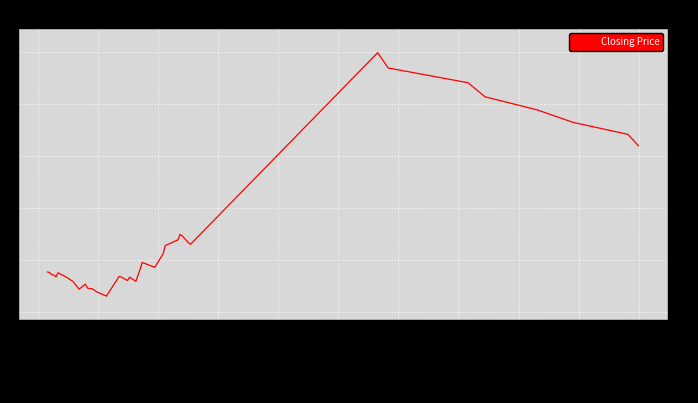

What is the difference between the maximum and minimum values?

9.4